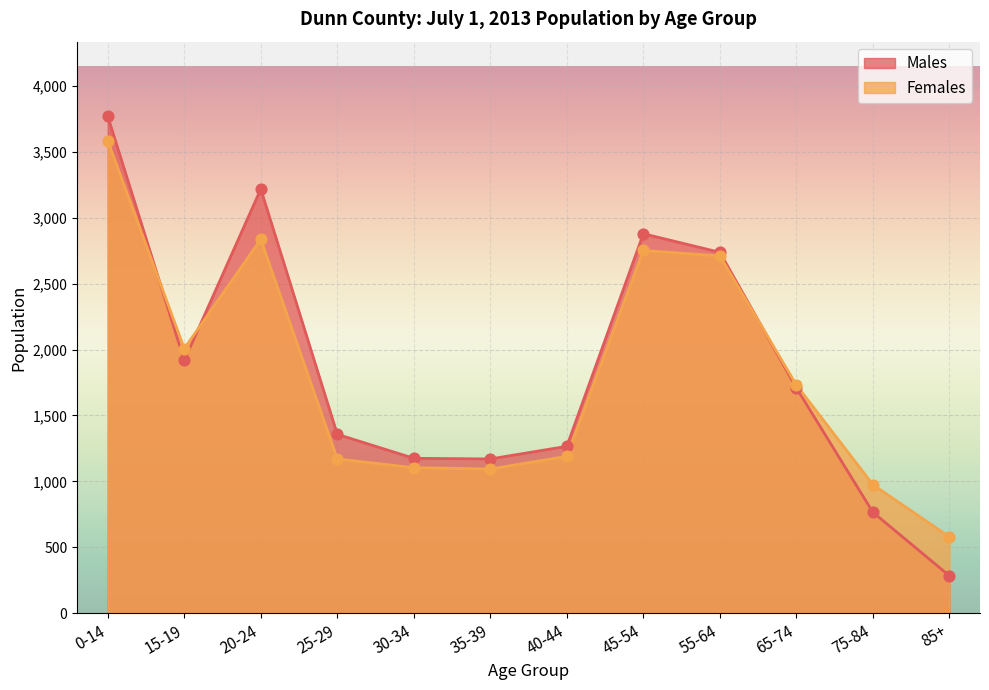

At which category is the sum across all series the highest?

0-14